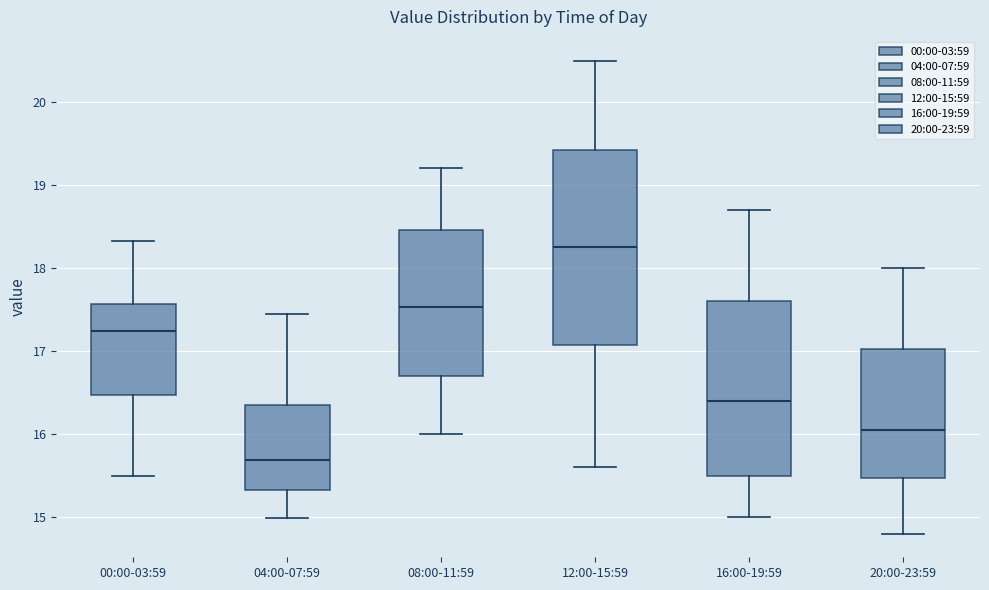

Comparing the boxes themselves (not the whiskers), which one is the tallest?

12:00-15:59